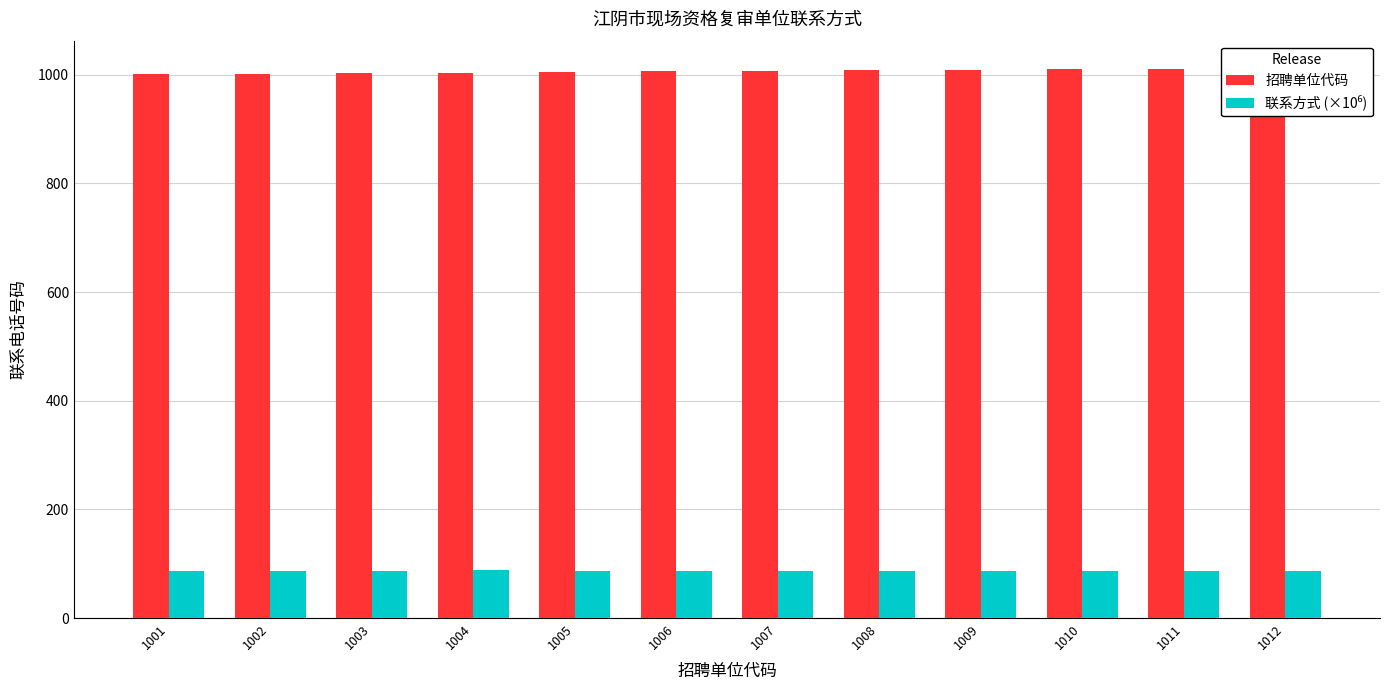

What is the minimum value for 招聘单位代码?

1001.0